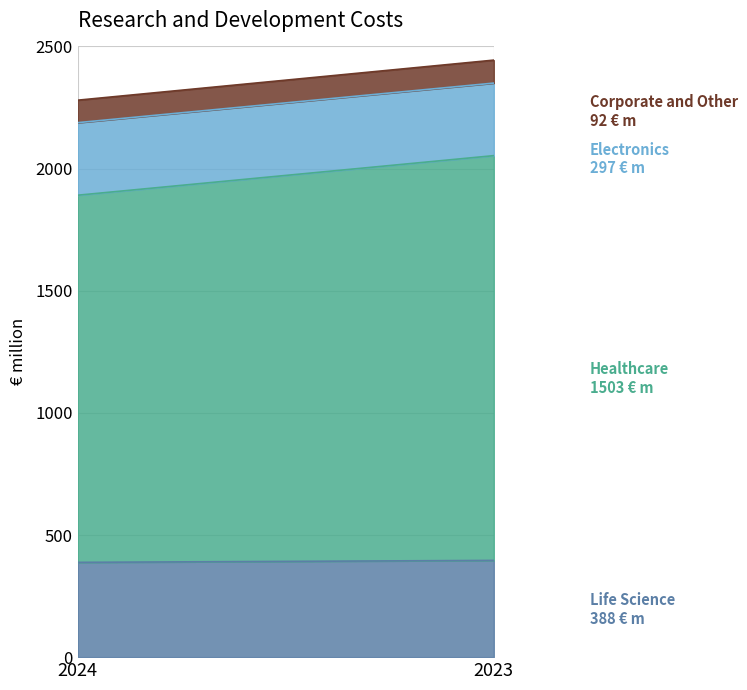

Count the number of data series in this chart.

4